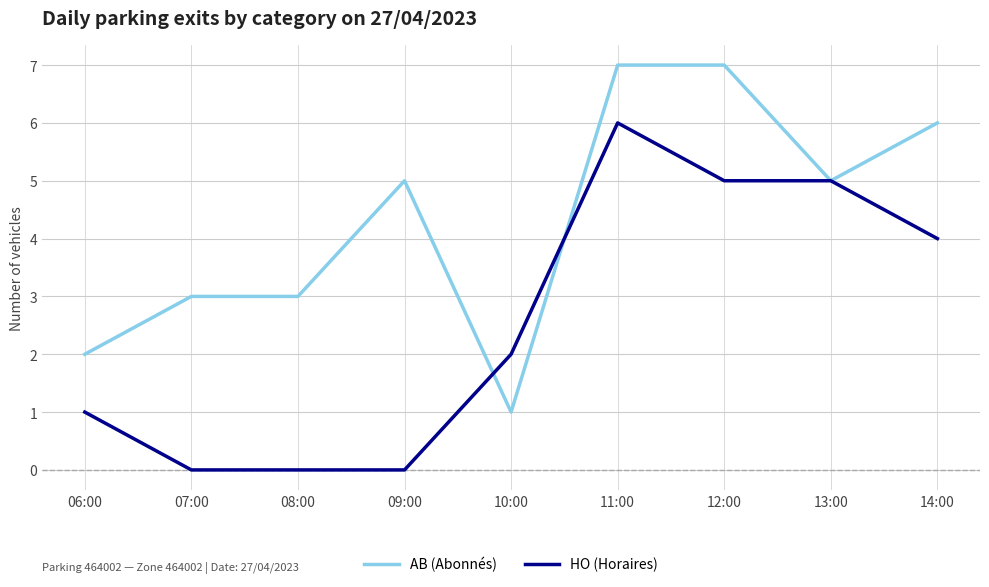

What is the difference between the maximum and minimum values in the AB (Abonnés) series?

6